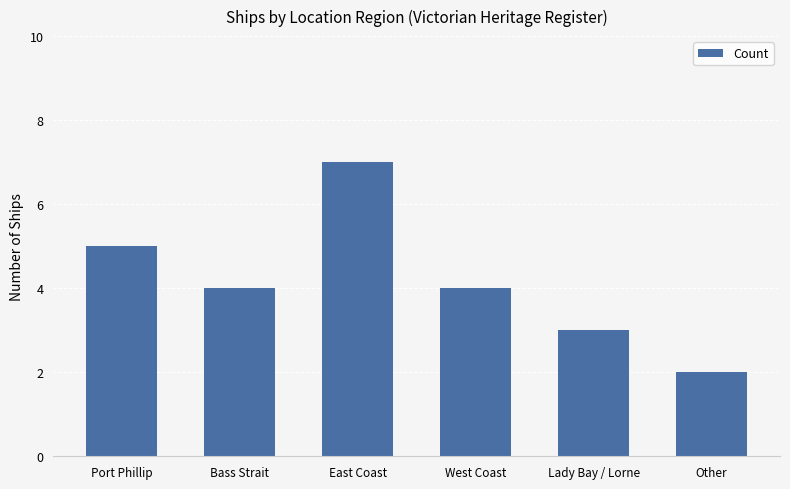

What is the approximate value at Other?

2